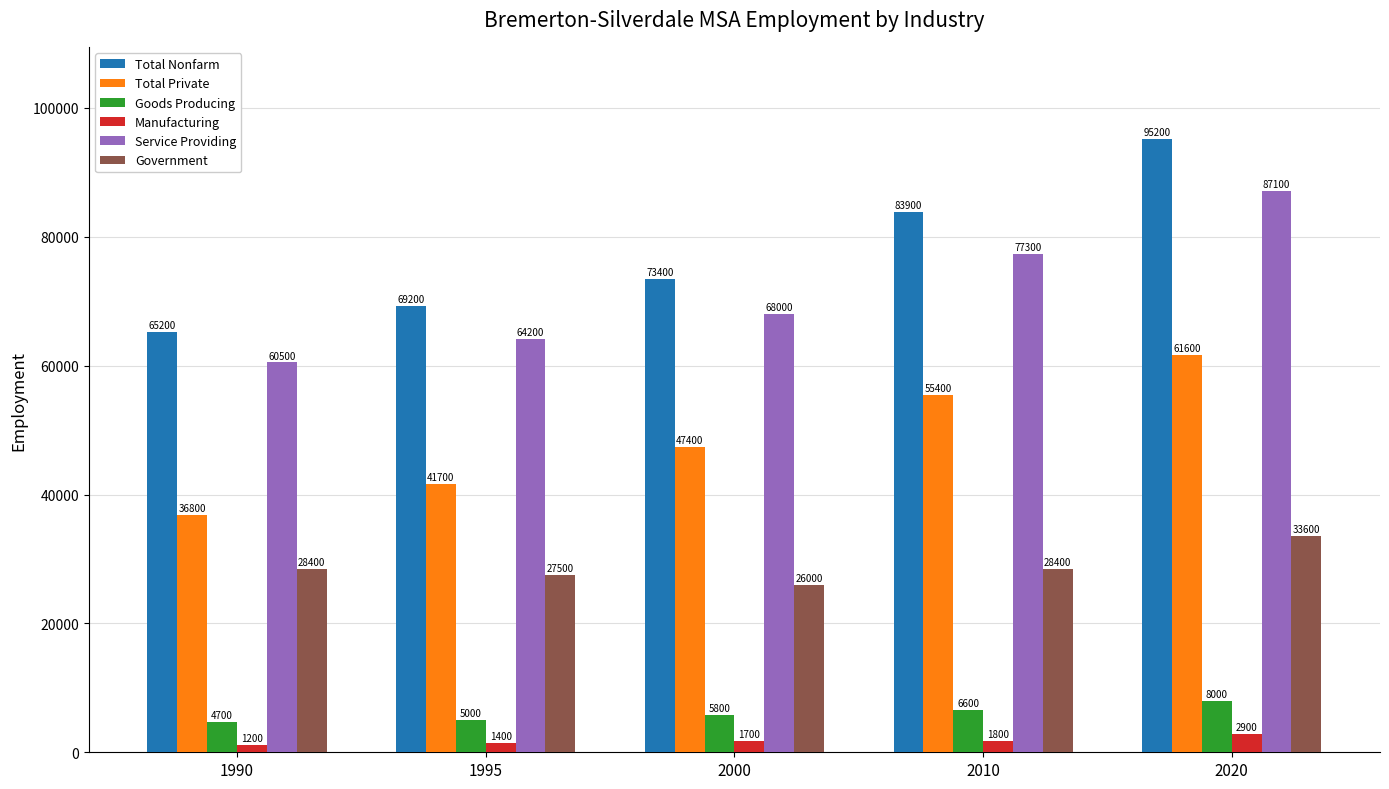

The value of Manufacturing at 1990 is 1200. True or false?

True